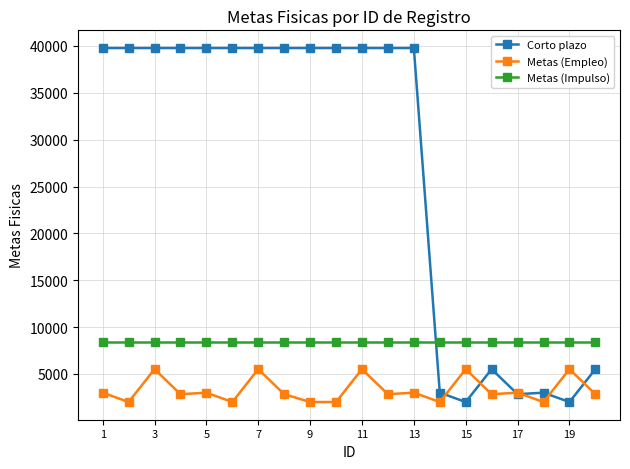

What are all the series names shown in the legend?

Corto plazo, Metas (Empleo), Metas (Impulso)